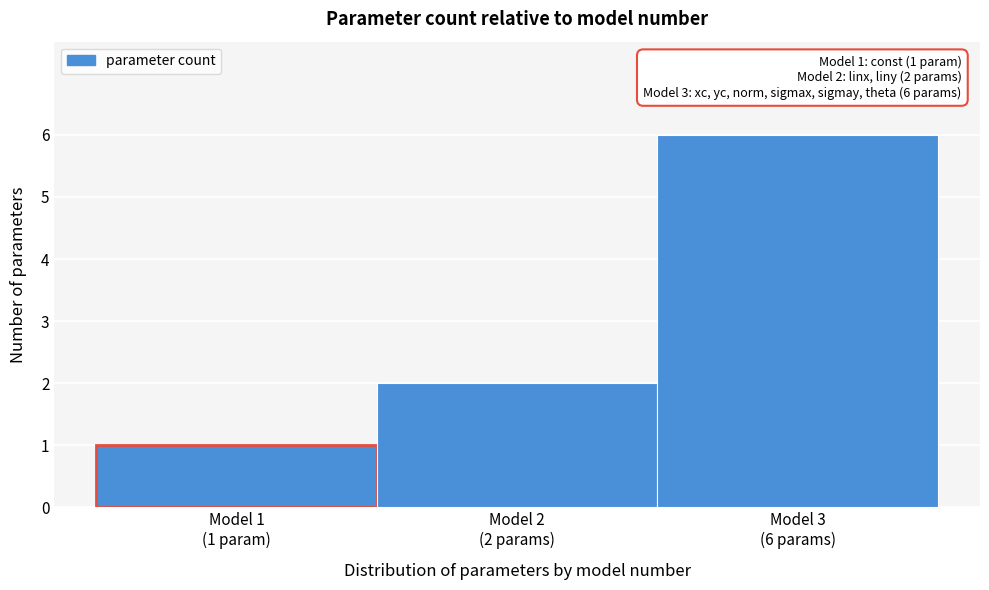

Reading left to right, transcribe all the data shown in this chart.

1	2	6